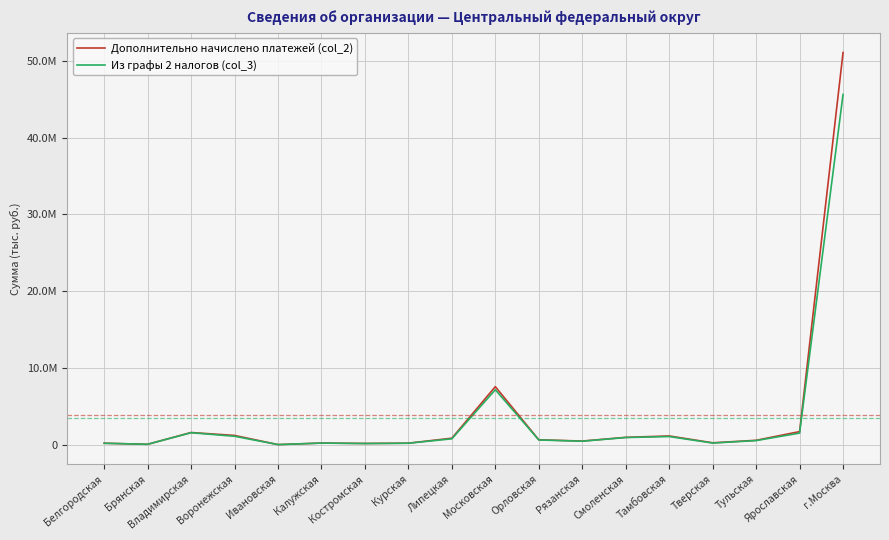

The Дополнительно начислено платежей (col_2) series shows 413588 at Тульская. True or false?

False